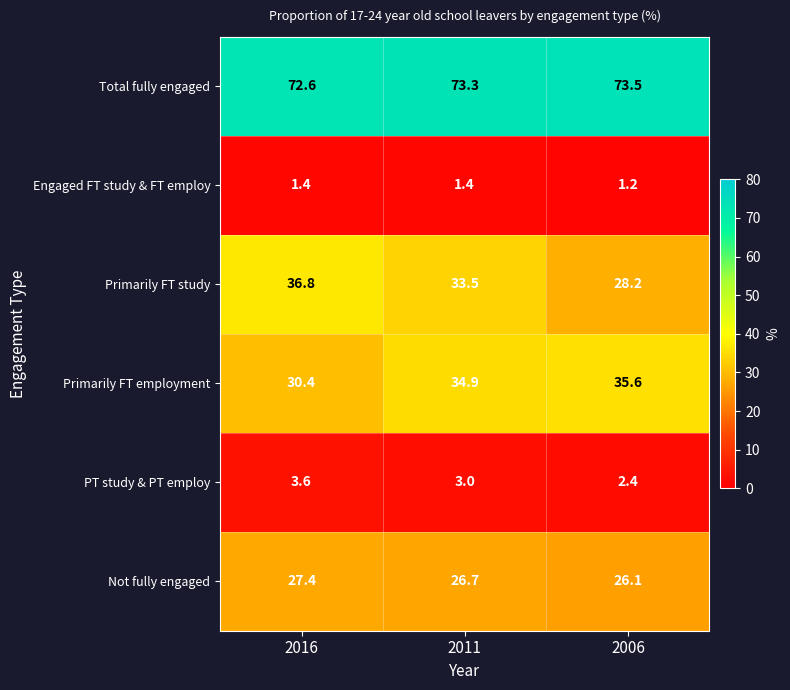

What is the minimum value shown in the chart?

1.2